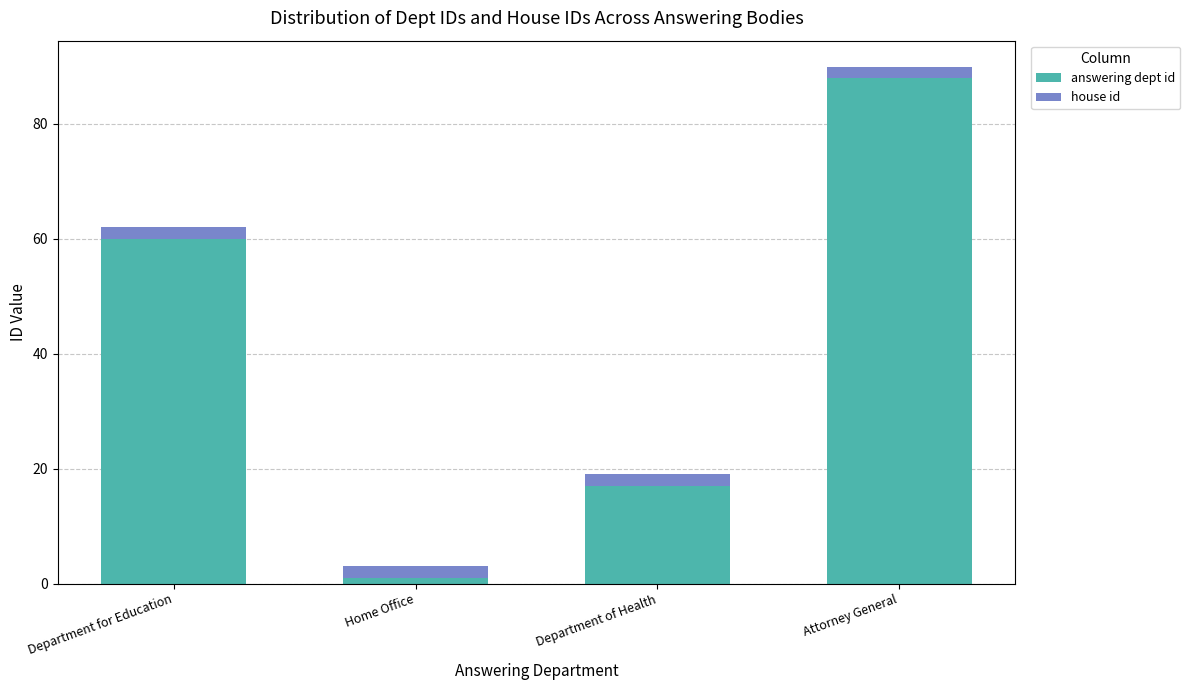

What is the sum of the answering dept id values at Attorney General and Department for Education?

148